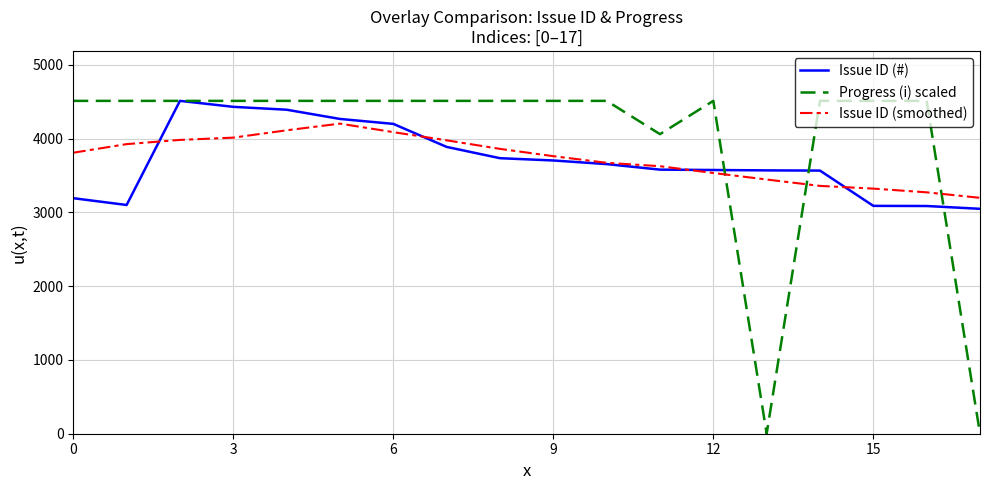

Which series ends up on top after the final intersection of Progress (i) scaled and Issue ID (smoothed)?

Issue ID (smoothed)